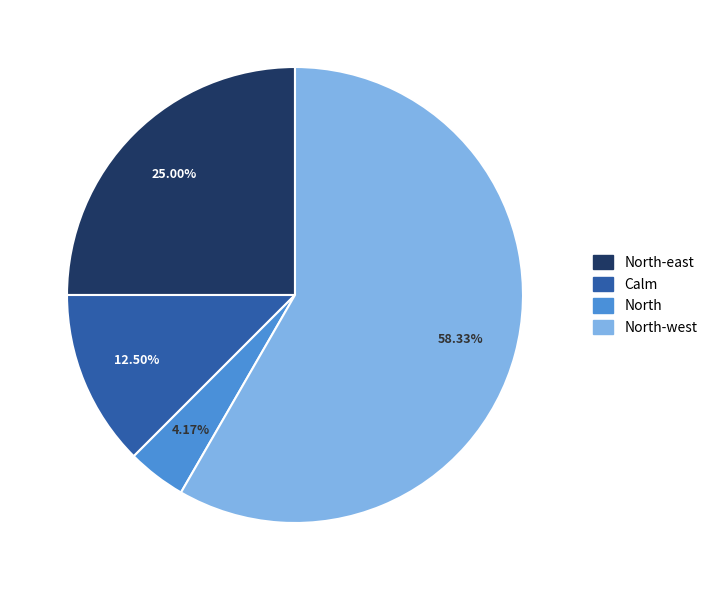

What is the ratio of the value at North-west to the value at North-east?

2.3